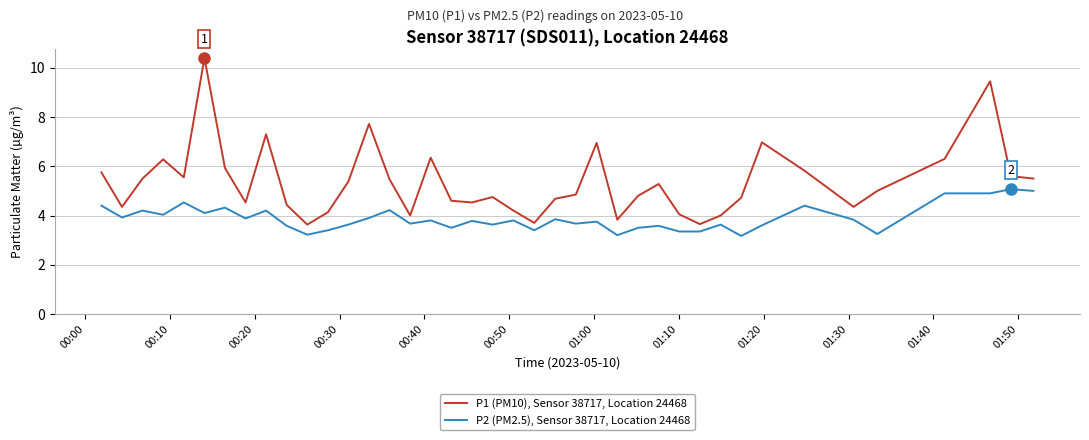

Which series has the largest total across all categories?

P1 (PM10), Sensor 38717, Location 24468